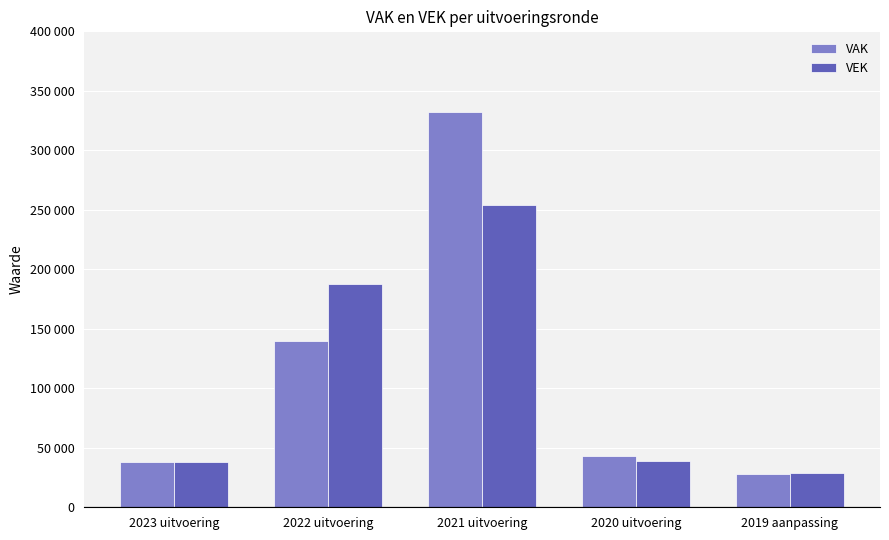

Reading left to right, transcribe all the data shown in this chart.

VAK: 2023 uitvoering=37648	2022 uitvoering=139517	2021 uitvoering=332025	2020 uitvoering=43356	2019 aanpassing=27876
VEK: 2023 uitvoering=38278	2022 uitvoering=187347	2021 uitvoering=254209	2020 uitvoering=39301	2019 aanpassing=28446